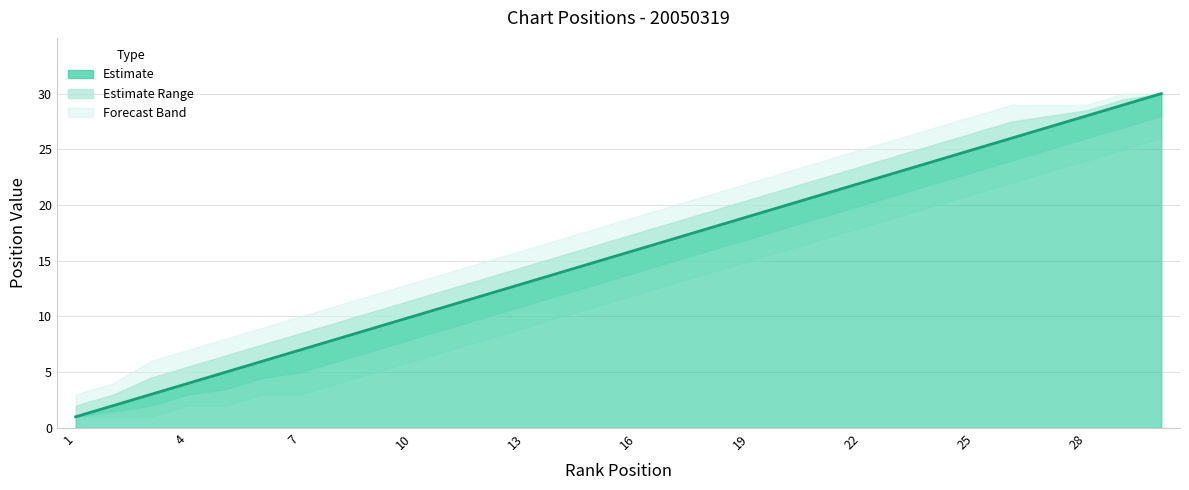

Does the chart display data point markers on the line(s)?

No